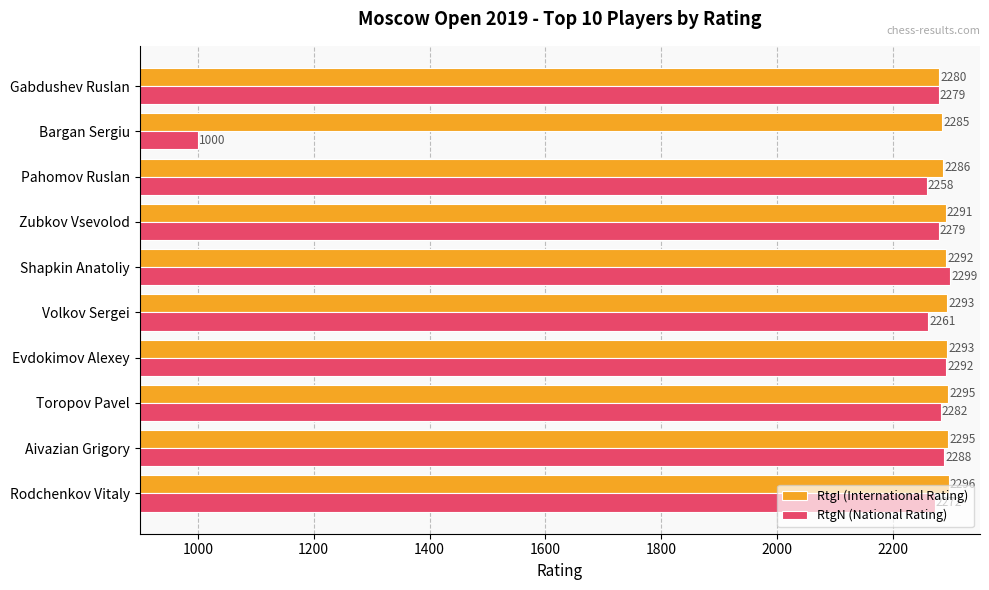

The RtgI (International Rating) series shows 2286 at Pahomov Ruslan. True or false?

True